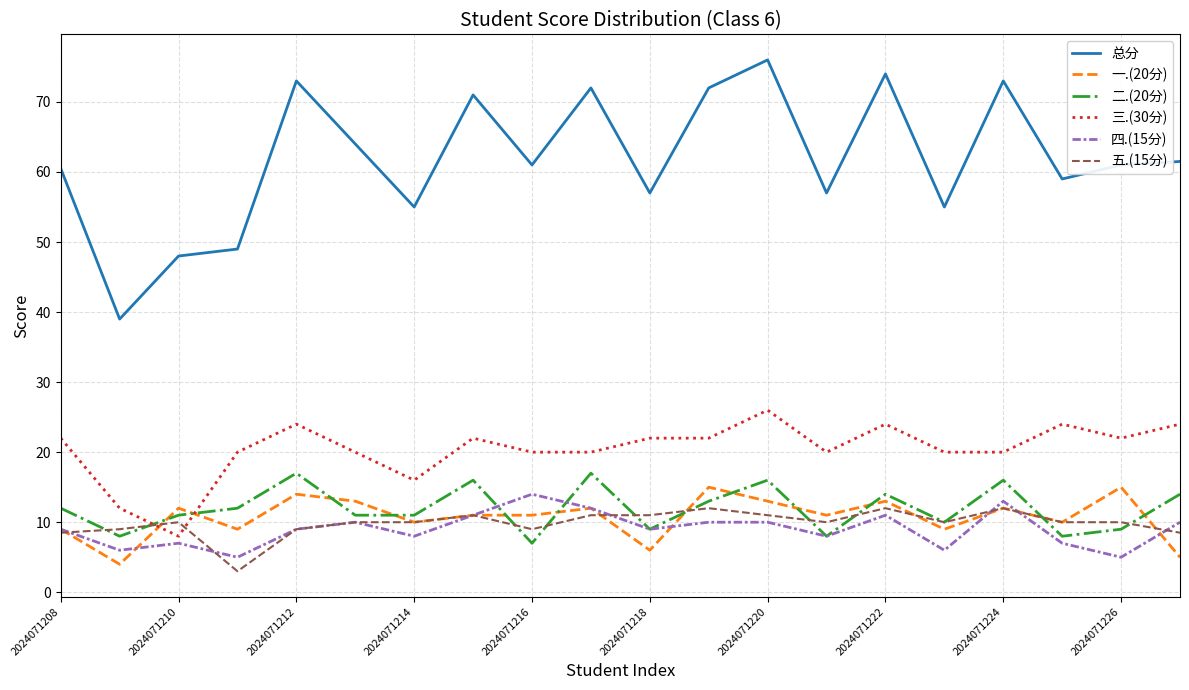

Which series has the largest total across all categories?

总分